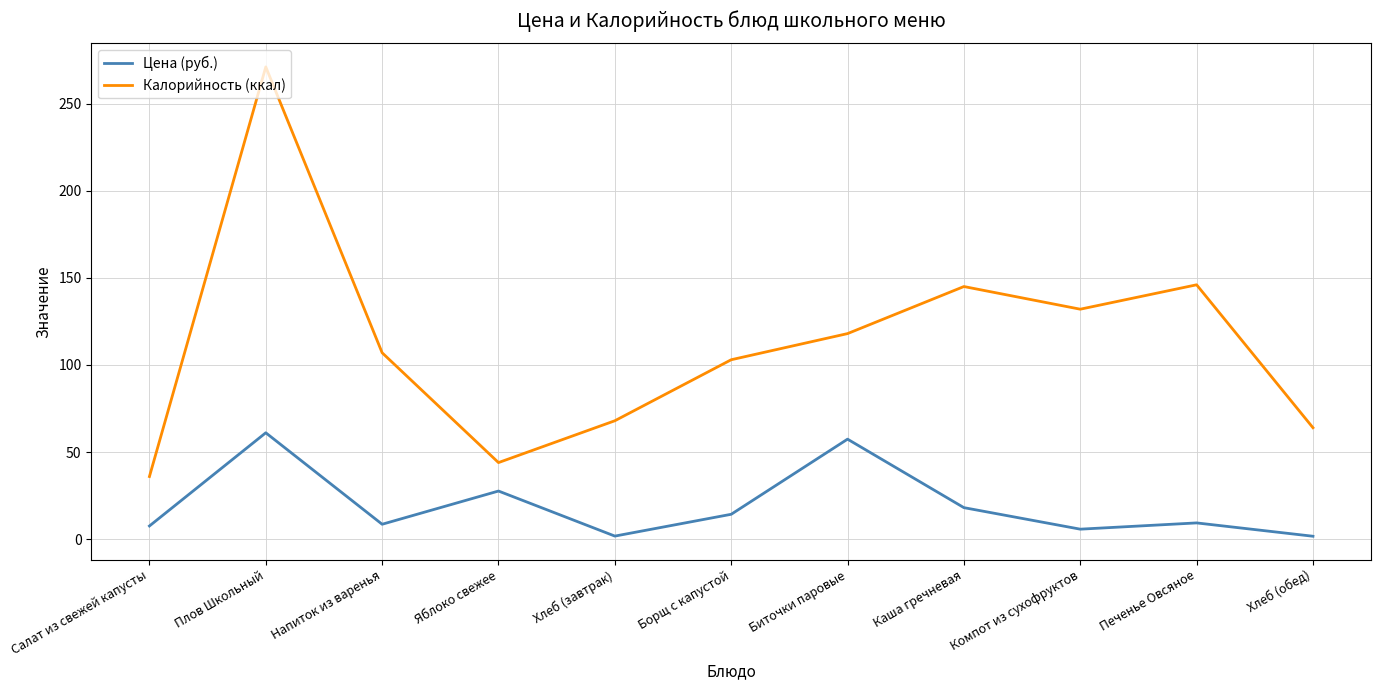

At which category is the sum across all series the highest?

Плов Школьный